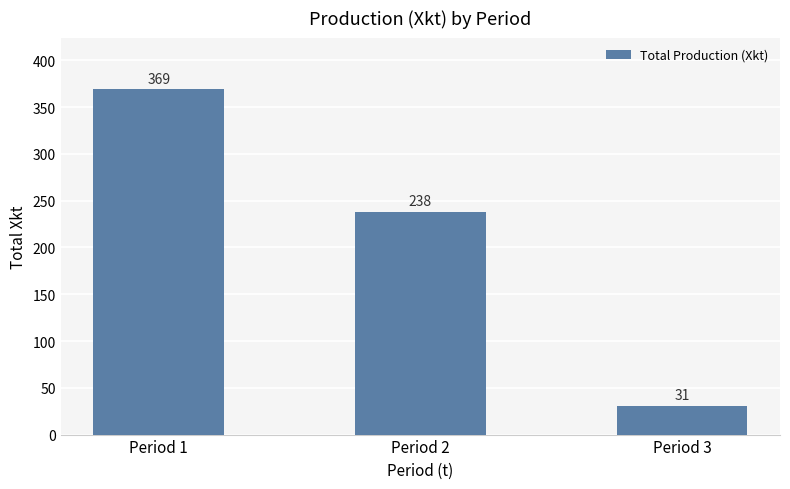

List the labels in order of value, smallest first.

Period 3, Period 2, Period 1